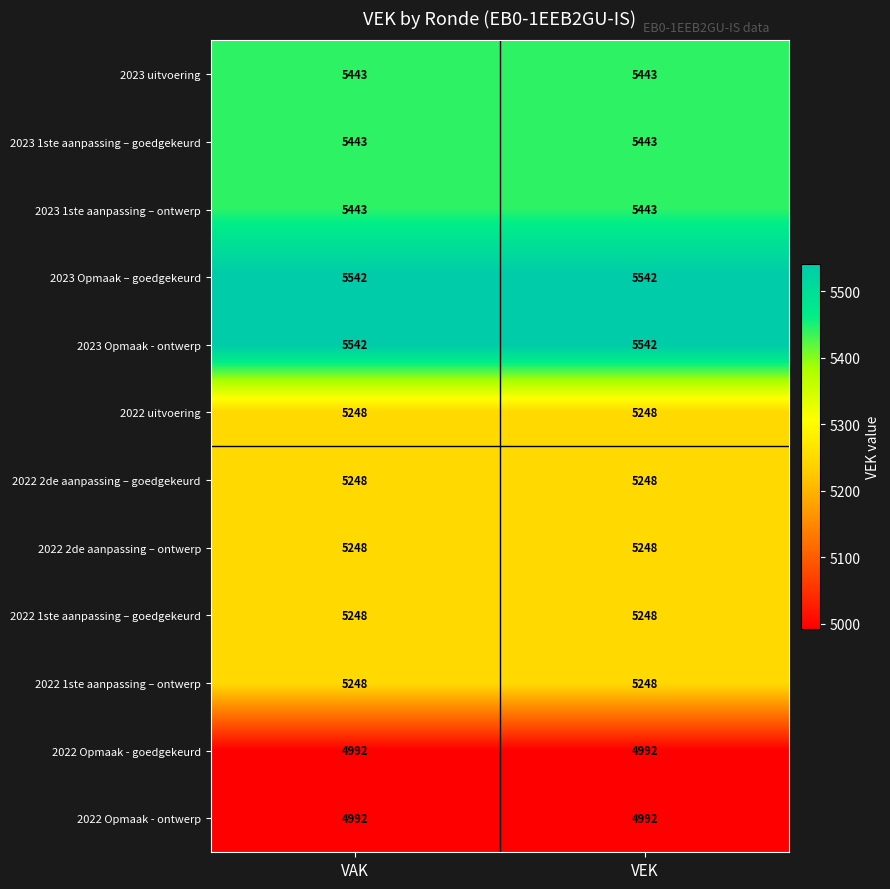

At how many categories does at least one series exceed 5123?

2